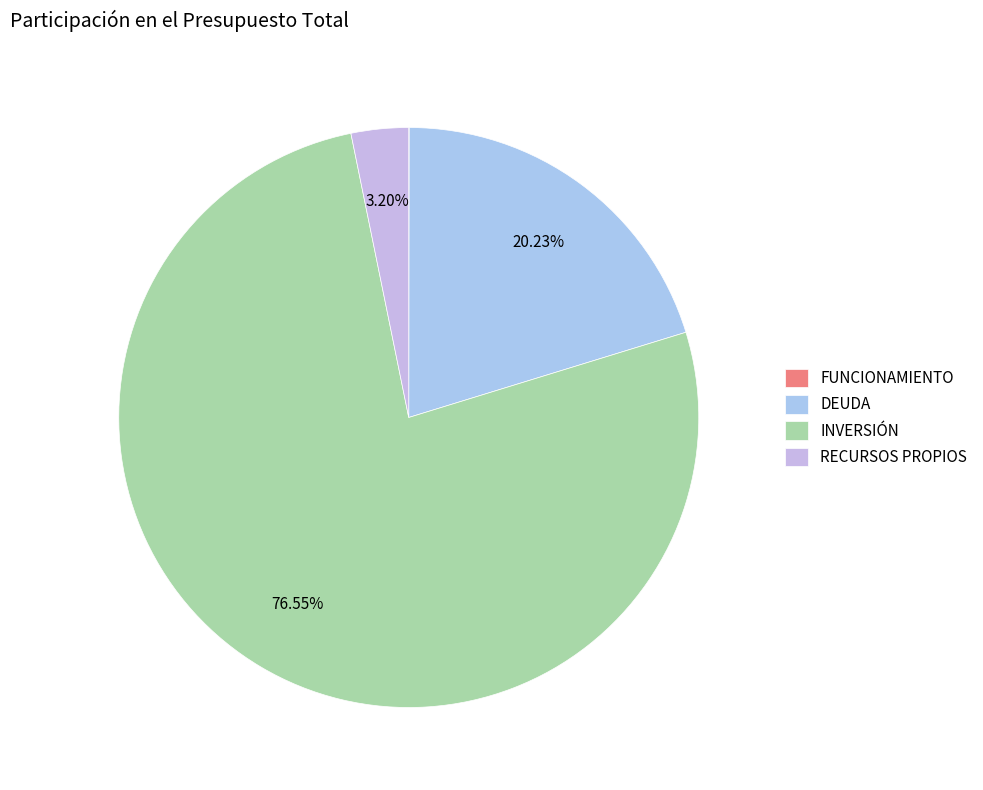

Approximately how many times larger is the value at DEUDA compared to FUNCIONAMIENTO?

804.7